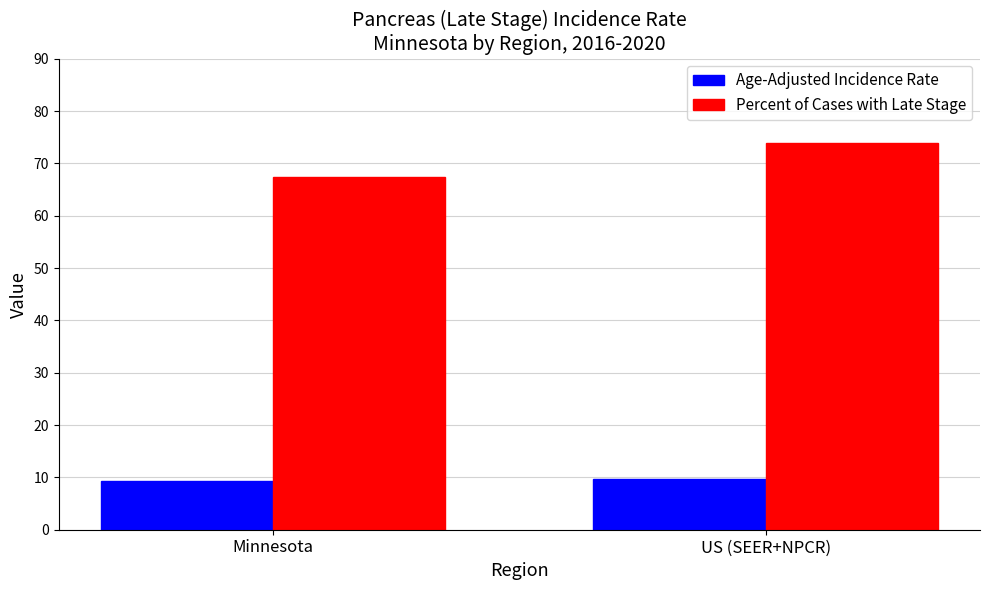

Between Minnesota and US (SEER+NPCR), which series saw the biggest shift?

Percent of Cases with Late Stage